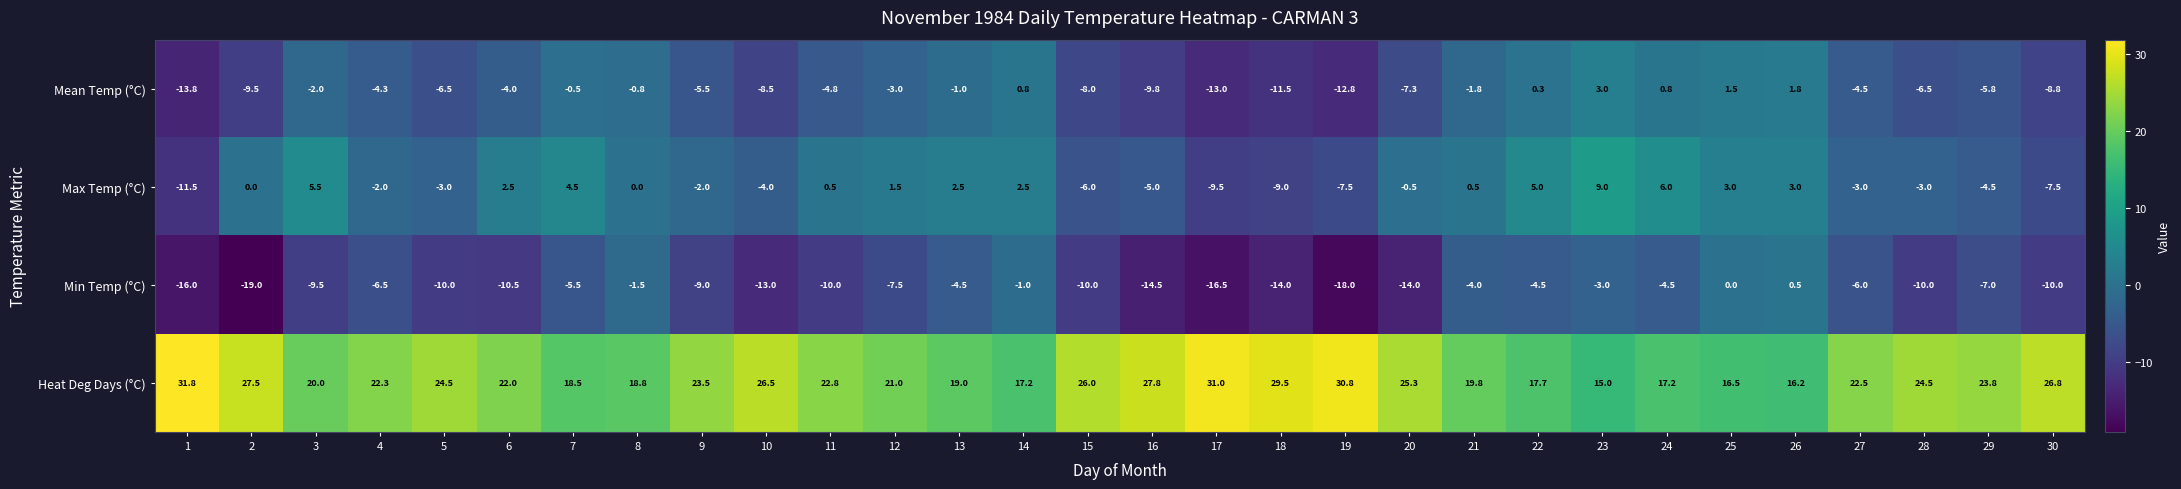

The Mean Temp (°C) series shows -9.5 at 2. True or false?

True